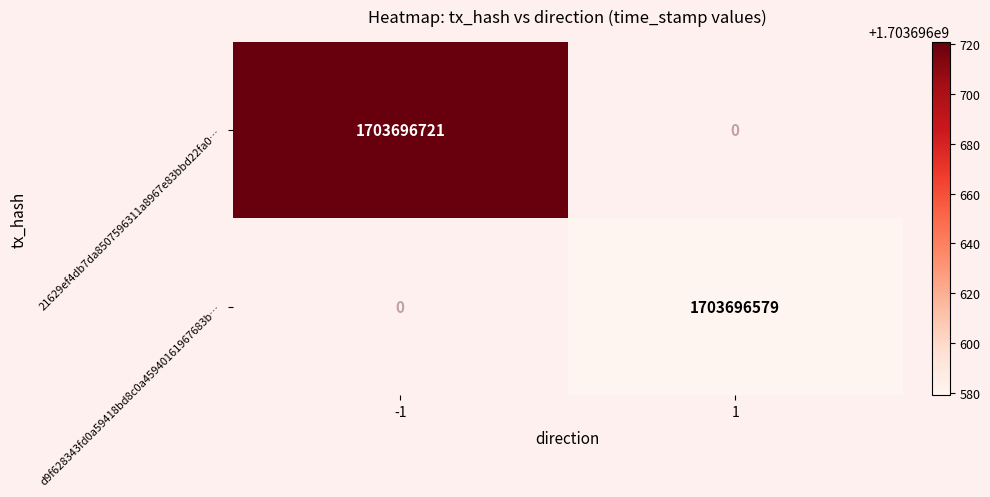

The d9f628343fd0a59418bd8c0a45940161967683b… series shows 1012748421 at 1. True or false?

False